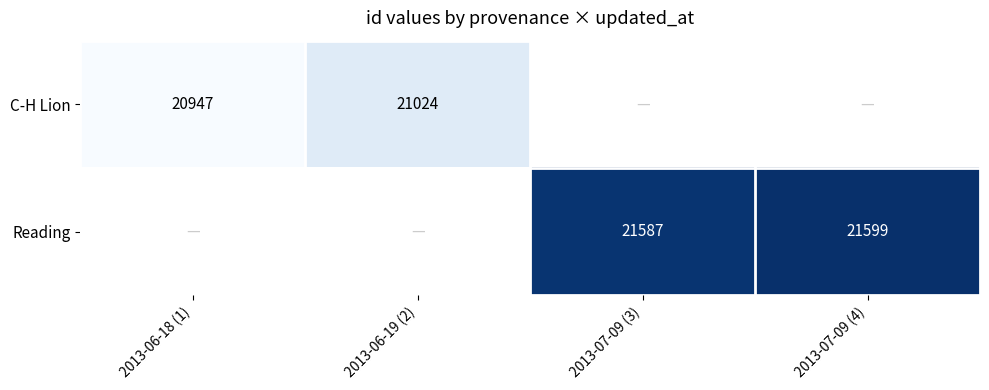

Is the value of C-H Lion at 2013-06-19 (2) greater than the value of Reading at 2013-07-09 (3)?

No